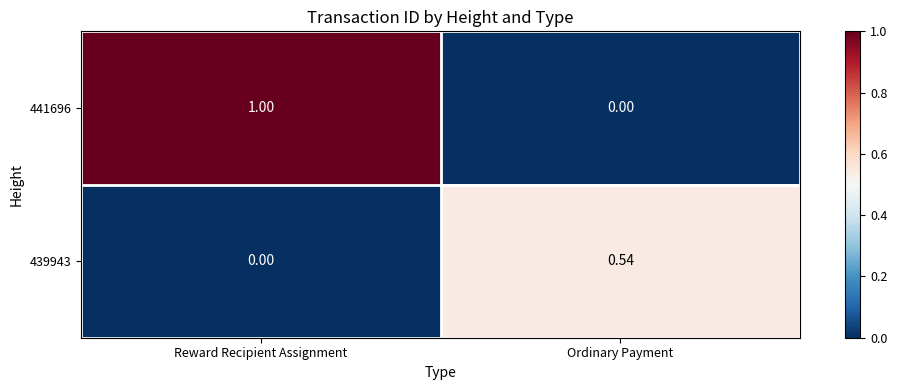

At which category is the sum across all series the highest?

Reward Recipient Assignment